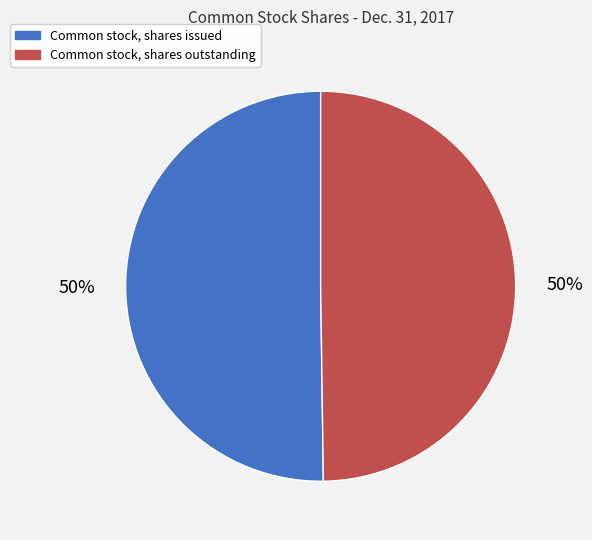

How many slices are in this pie chart?

2